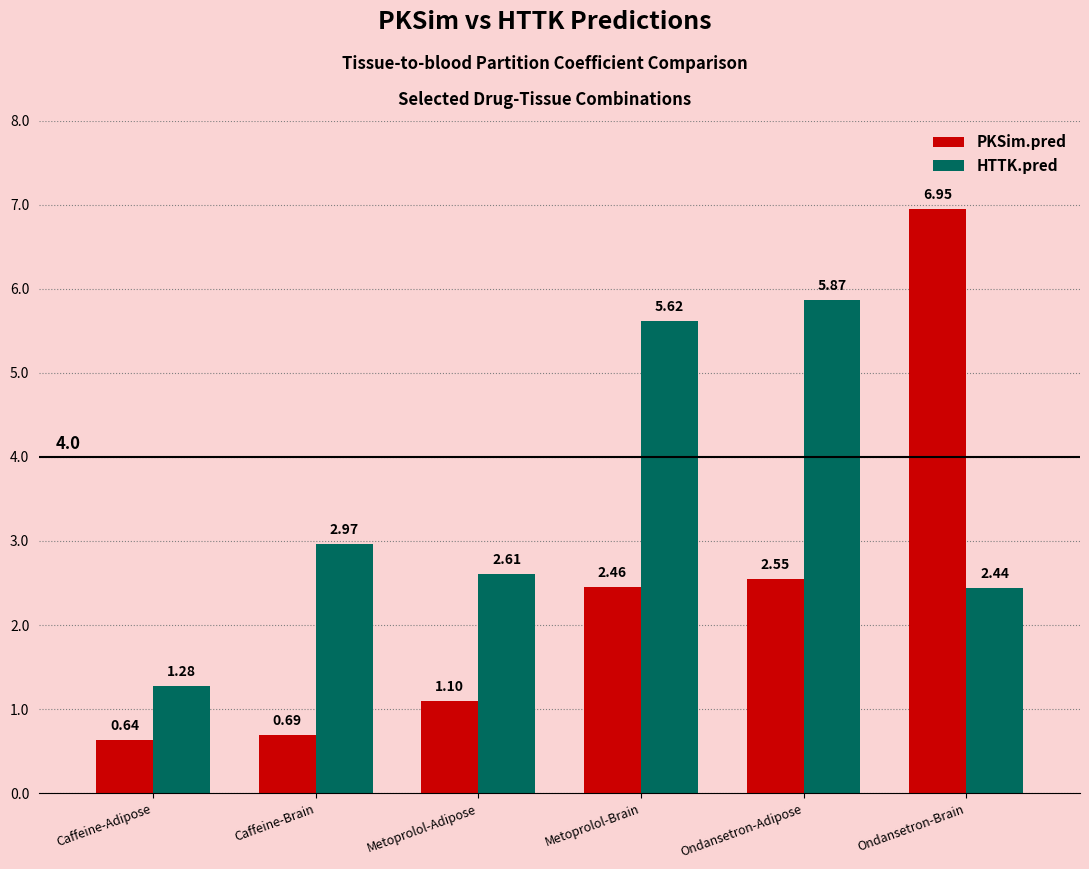

Where is HTTK.pred nearest to the value 3?

Caffeine-Brain